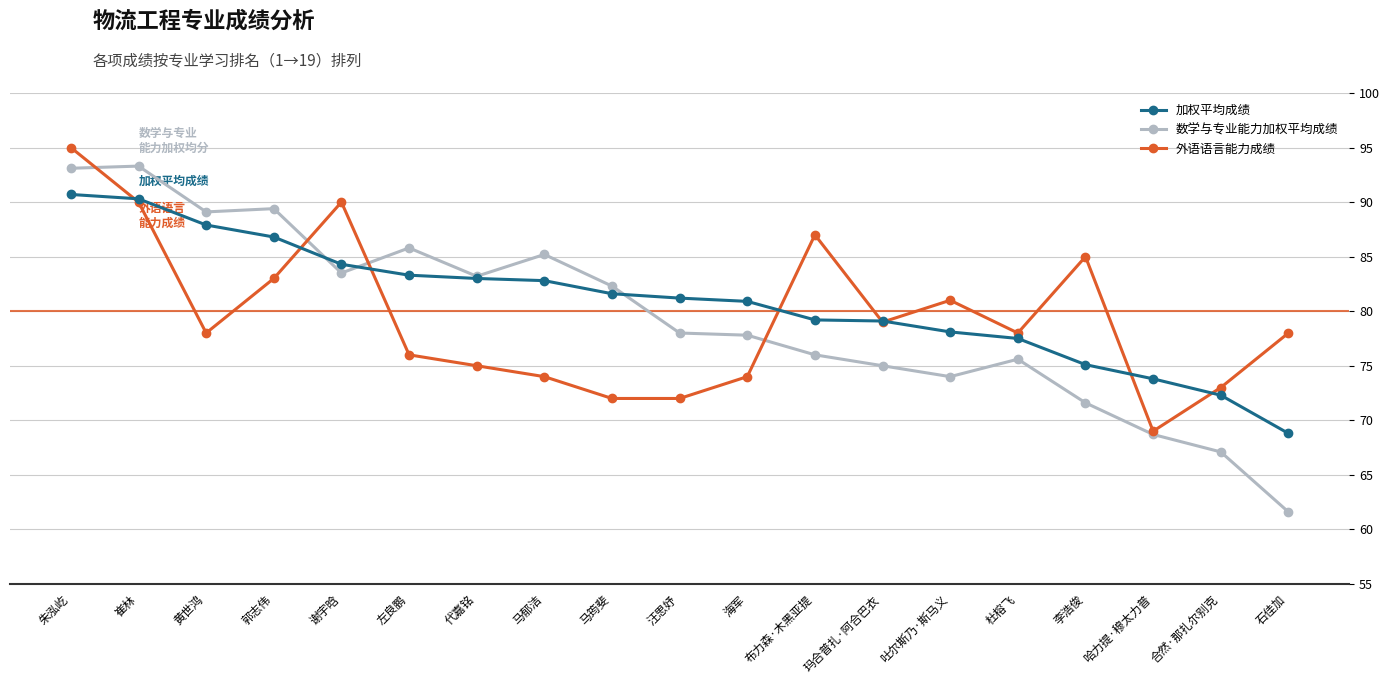

Is it true that 数学与专业能力加权平均成绩 equals 159.8 at 崔林?

False